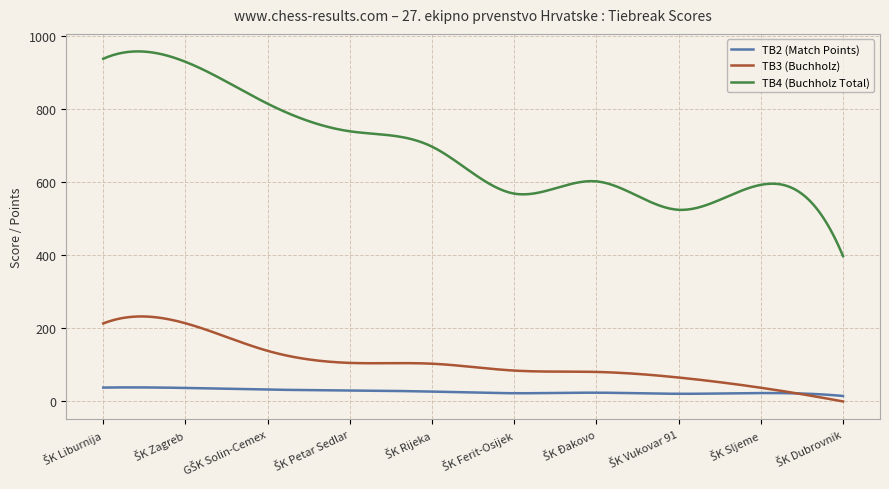

True or false: TB4 (Buchholz Total) and TB3 (Buchholz) cross at least once.

False